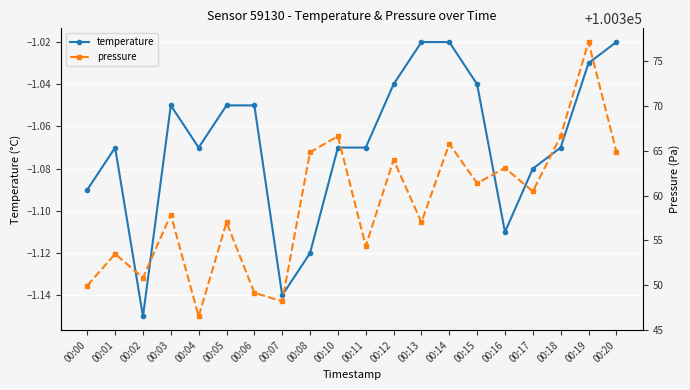

At which category does pressure reach its first local valley?

00:02